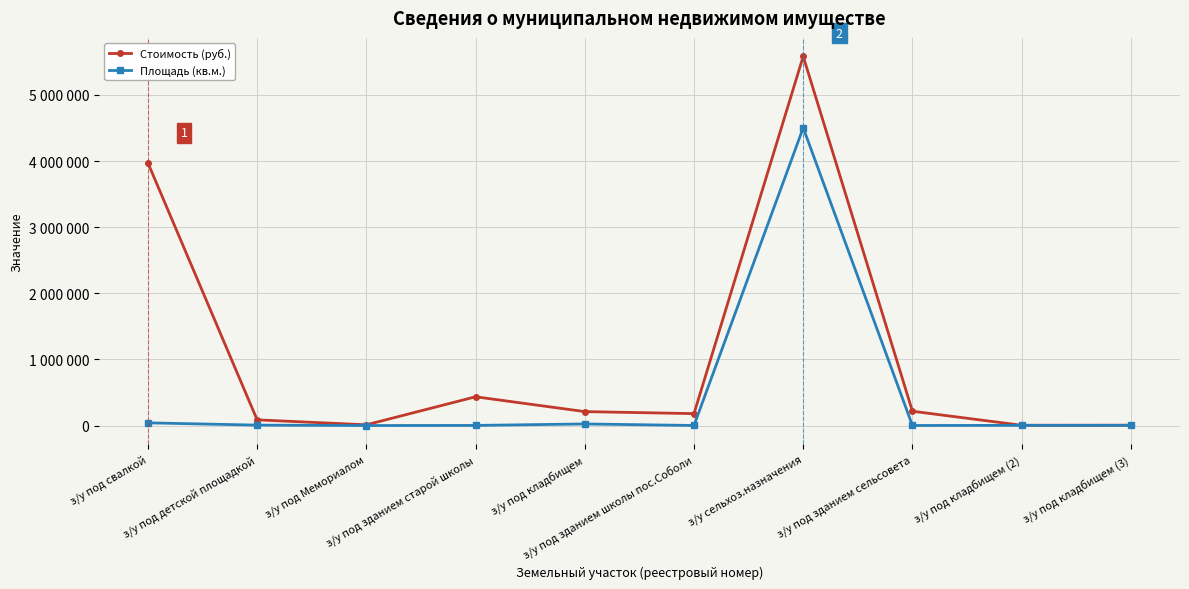

Is this an area chart (filled region under the line)?

No